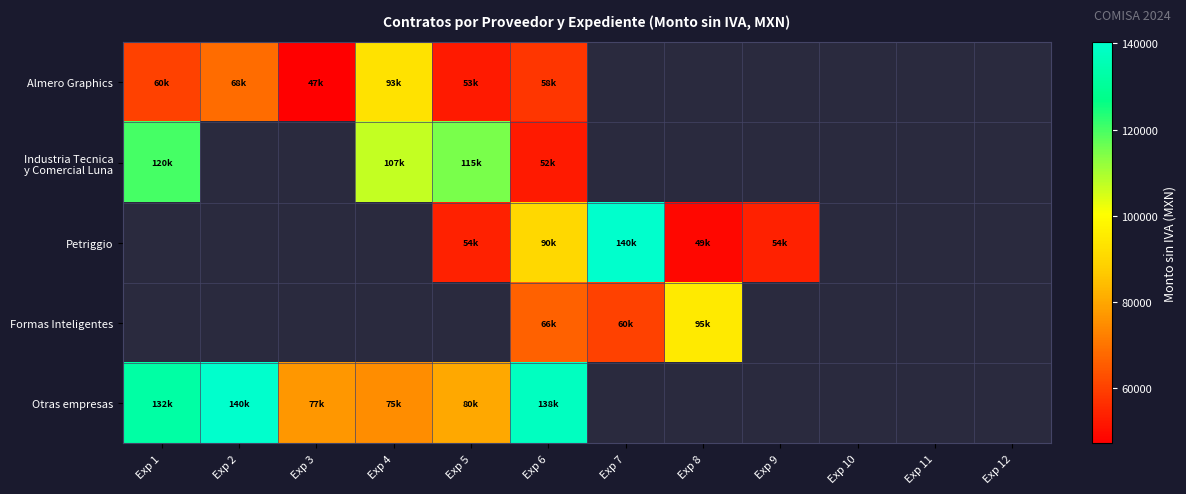

Is it true that Formas Inteligentes equals 95000.0 at Exp 8?

True